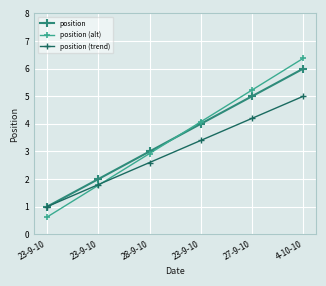

Reading left to right, extract all data points from this chart.

position: 23-9-10=1.0	23-9-10=2.0	28-9-10=3.0	23-9-10=4.0	27-9-10=5.0	4-10-10=6.0
position (alt): 23-9-10=0.6	23-9-10=1.8	28-9-10=2.9	23-9-10=4.1	27-9-10=5.2	4-10-10=6.4
position (trend): 23-9-10=1.0	23-9-10=1.8	28-9-10=2.6	23-9-10=3.4	27-9-10=4.2	4-10-10=5.0